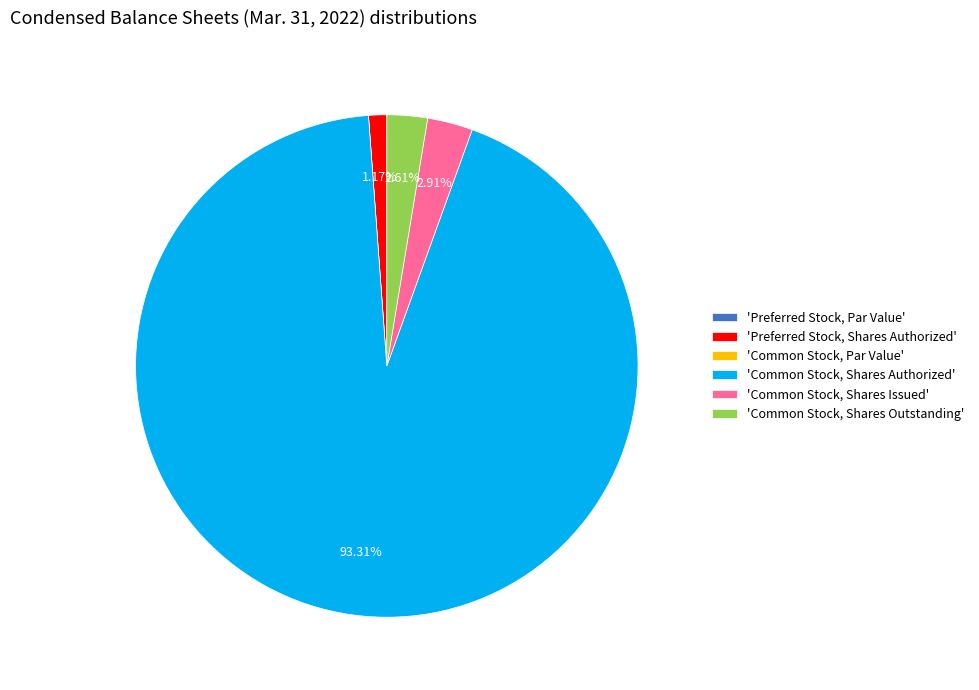

Which category has the biggest portion of the pie?

'Common Stock, Shares Authorized'